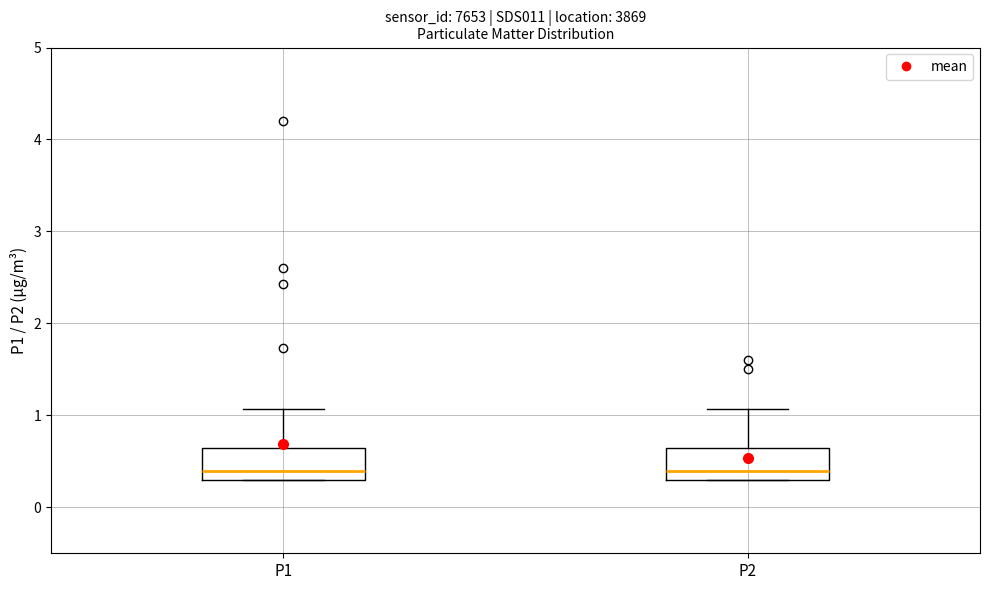

Reading left to right, transcribe this box plot: for each box, give where its median line is, the range the box spans, and where its two whiskers end, as read against the y-axis. The values are not printed on the chart, so give them approximately, as read against the axis.

P1: median 0.4, box 0.3 to 0.6, whiskers 0.3 to 1.1
P2: median 0.4, box 0.3 to 0.6, whiskers 0.3 to 1.1